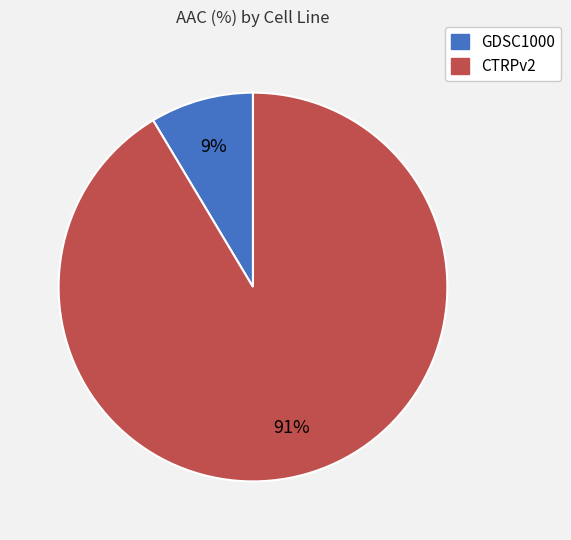

Does CTRPv2 represent more than half of the total?

Yes